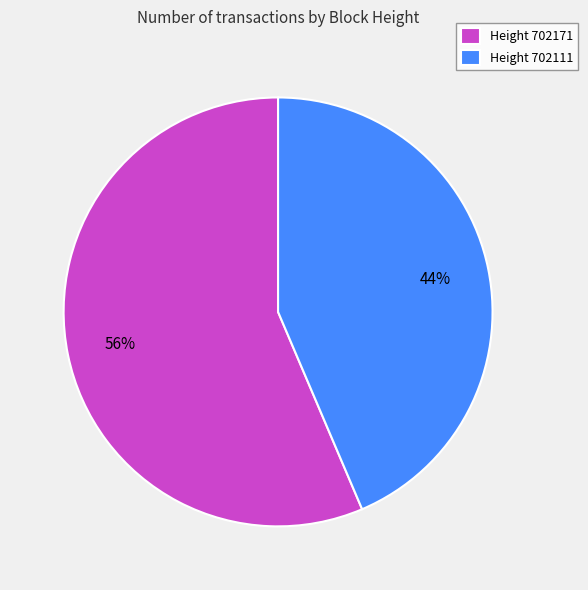

Which category accounts for the majority?

Height 702171